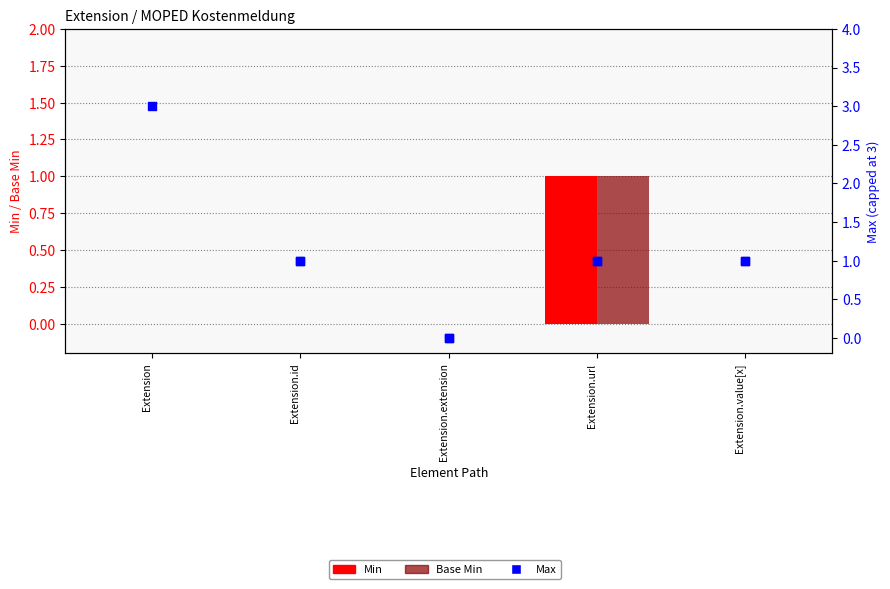

Which series has the widest spread of Y values?

Max